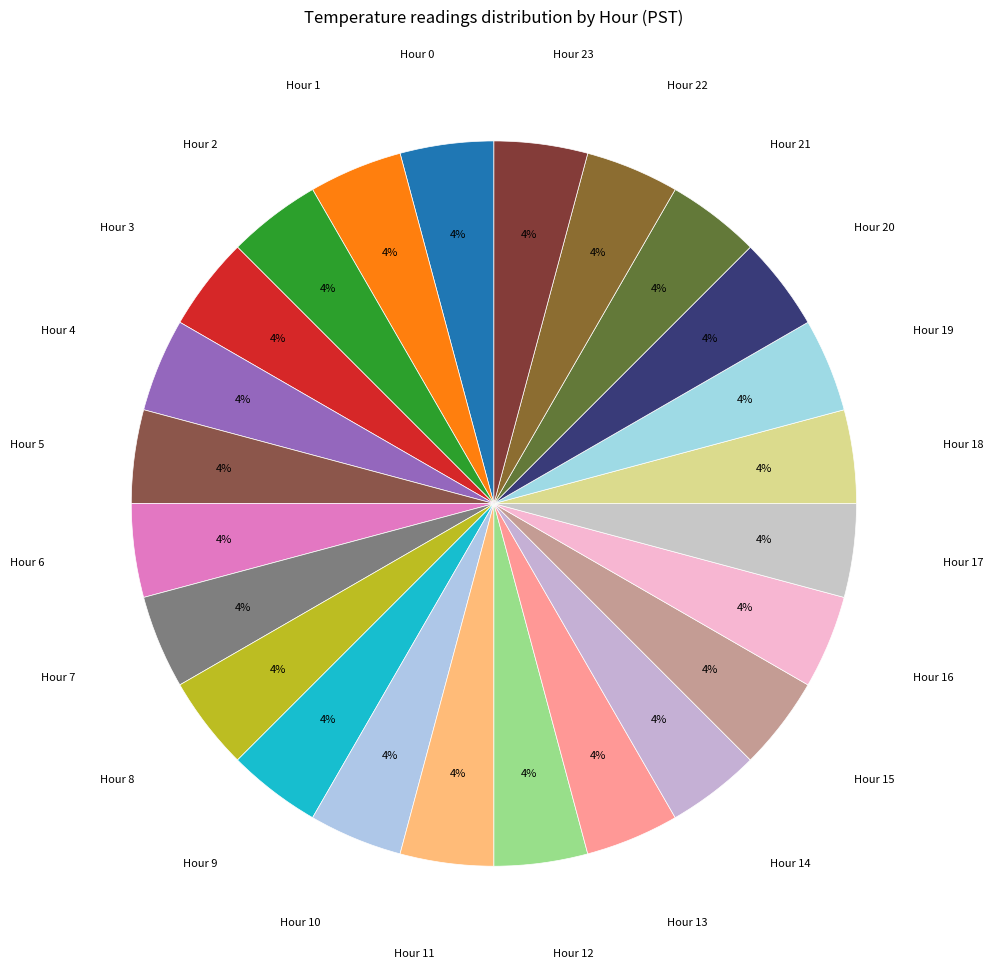

To the nearest percent, what is the average slice percentage?

4%